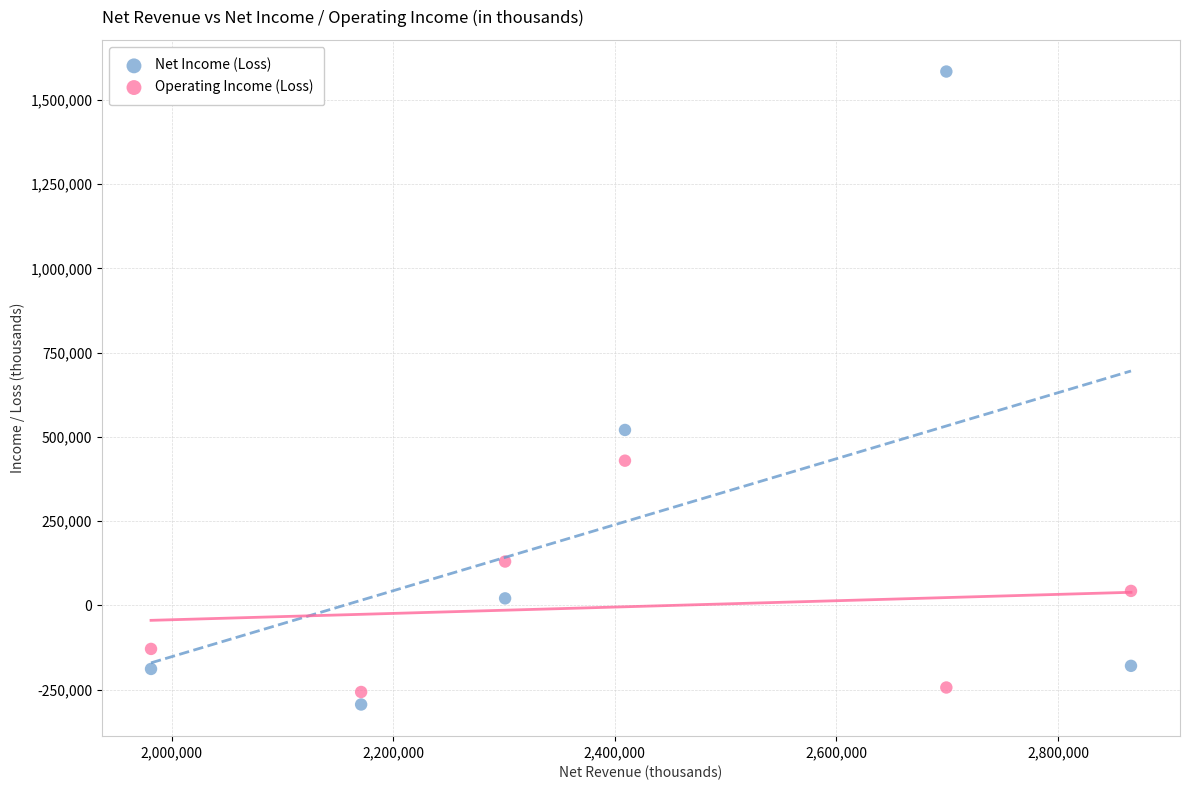

What is the X range (max minus min) for the scatter plot?

884301